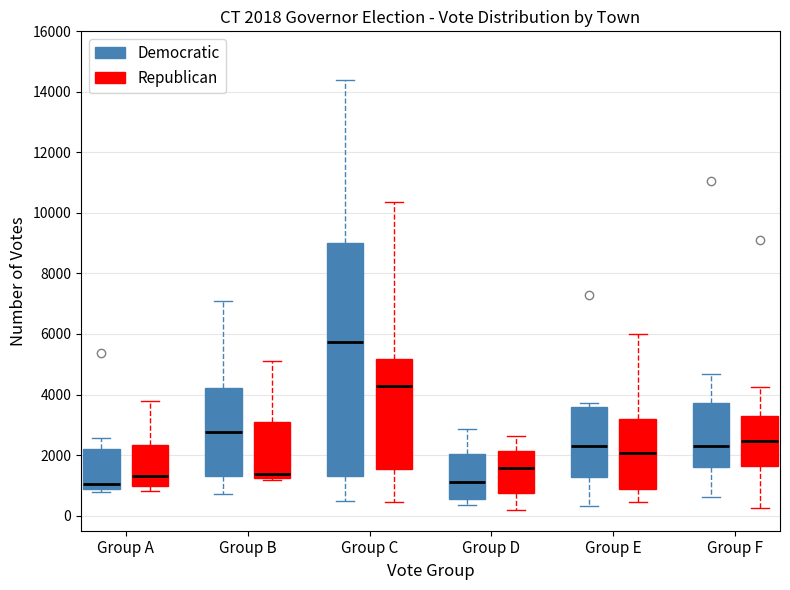

Which box has the highest median line?

Group C (Democratic)